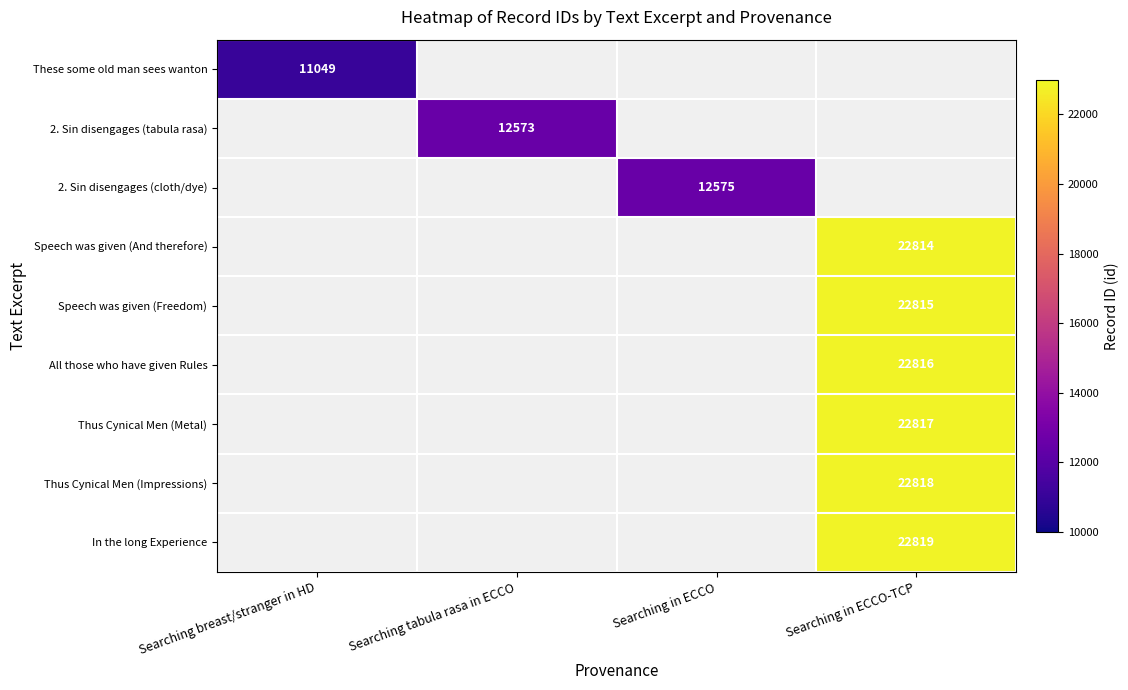

Is it true that All those who have given Rules equals 38849 at Searching in ECCO-TCP?

False